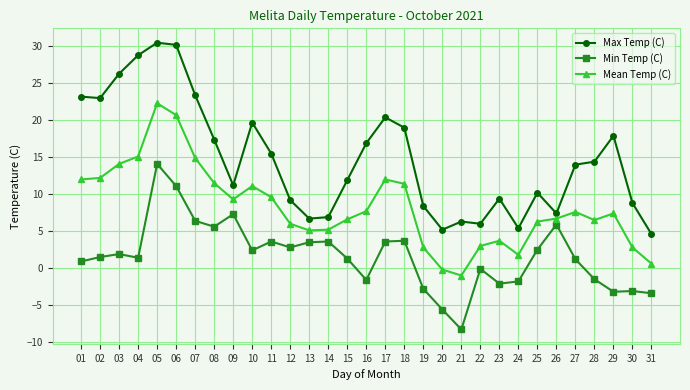

List the series in order of their overall mean, lowest first.

Min Temp (C), Mean Temp (C), Max Temp (C)